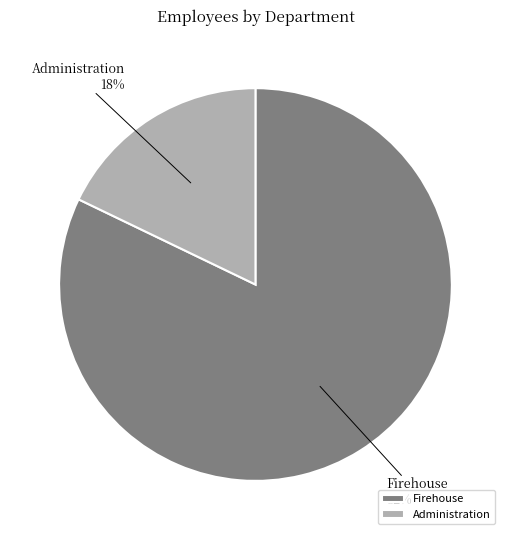

Which category accounts for the majority?

Firehouse